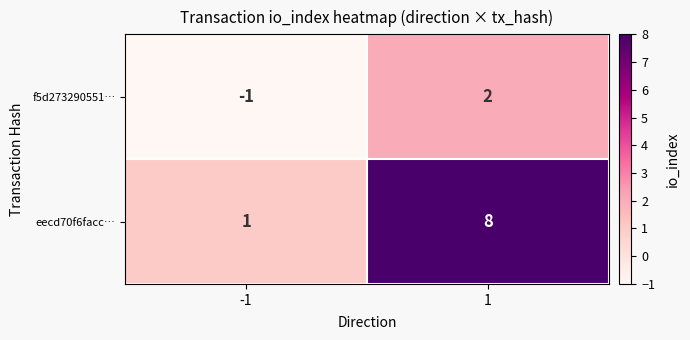

List the series in order of their peak value, lowest first.

f5d273290551…, eecd70f6facc…